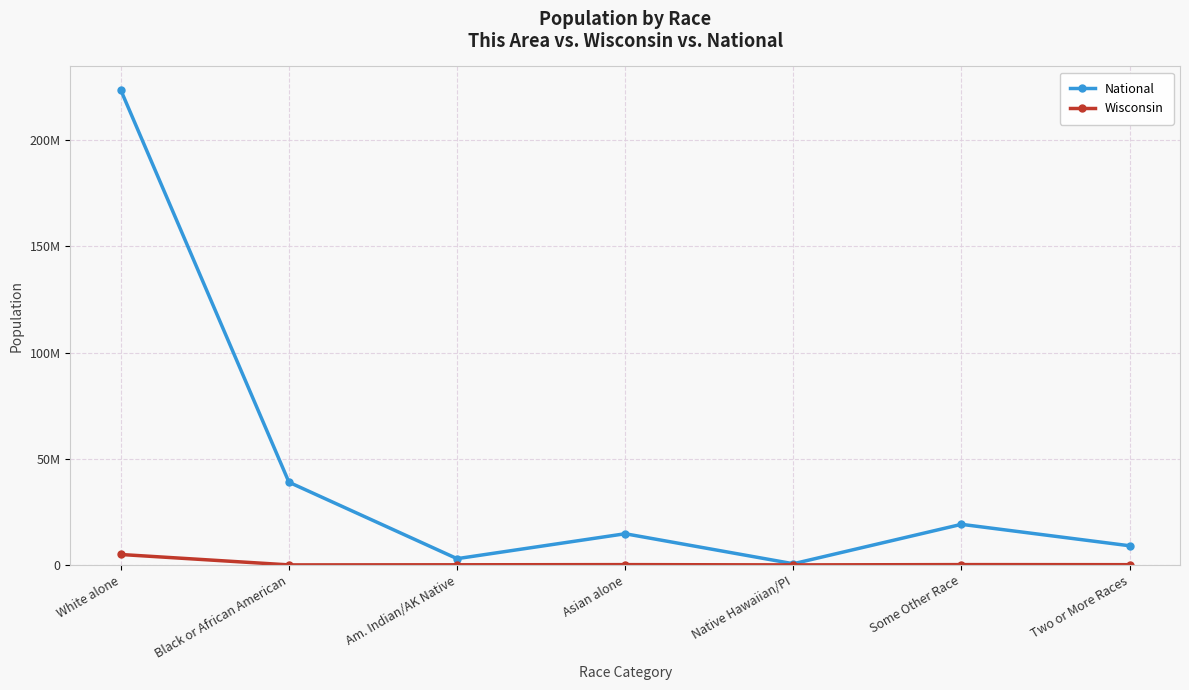

What is the difference between the highest and lowest values at Black or African American?

38929171